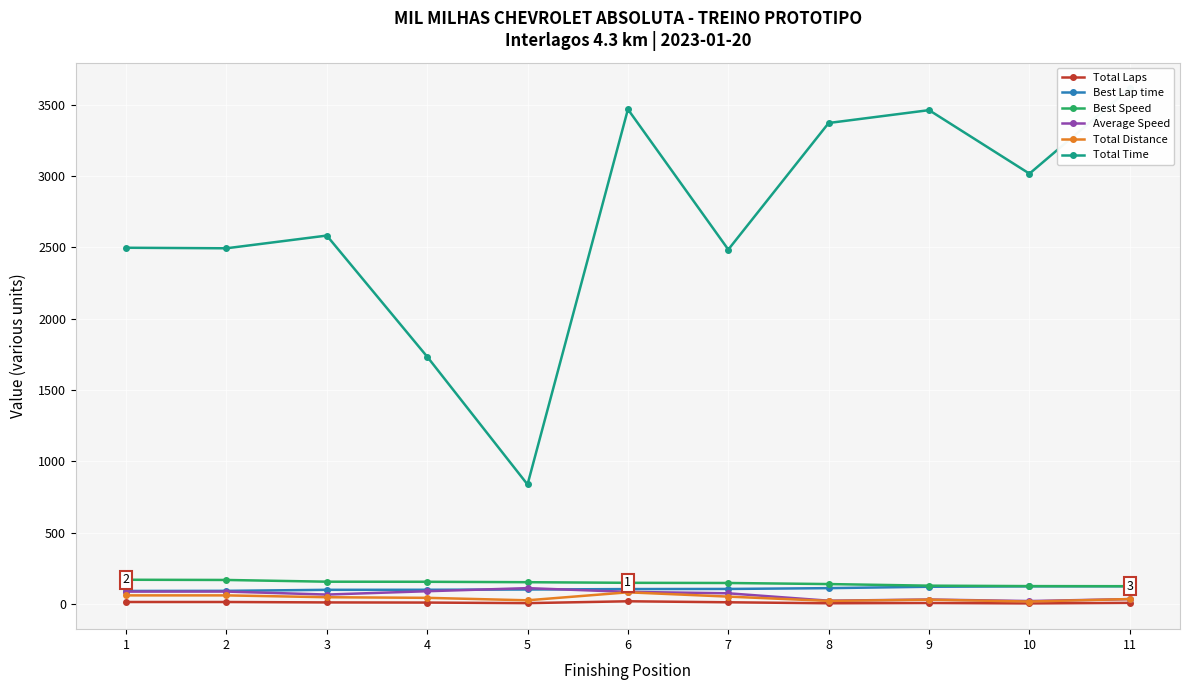

What are all the series names shown in the legend?

Total Laps, Best Lap time, Best Speed, Average Speed, Total Distance, Total Time